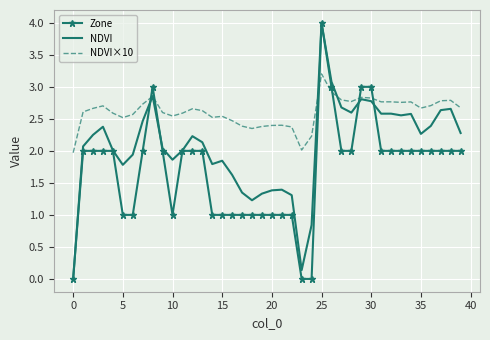

Rank the series by their average value, from highest to lowest.

NDVI×10, NDVI, Zone